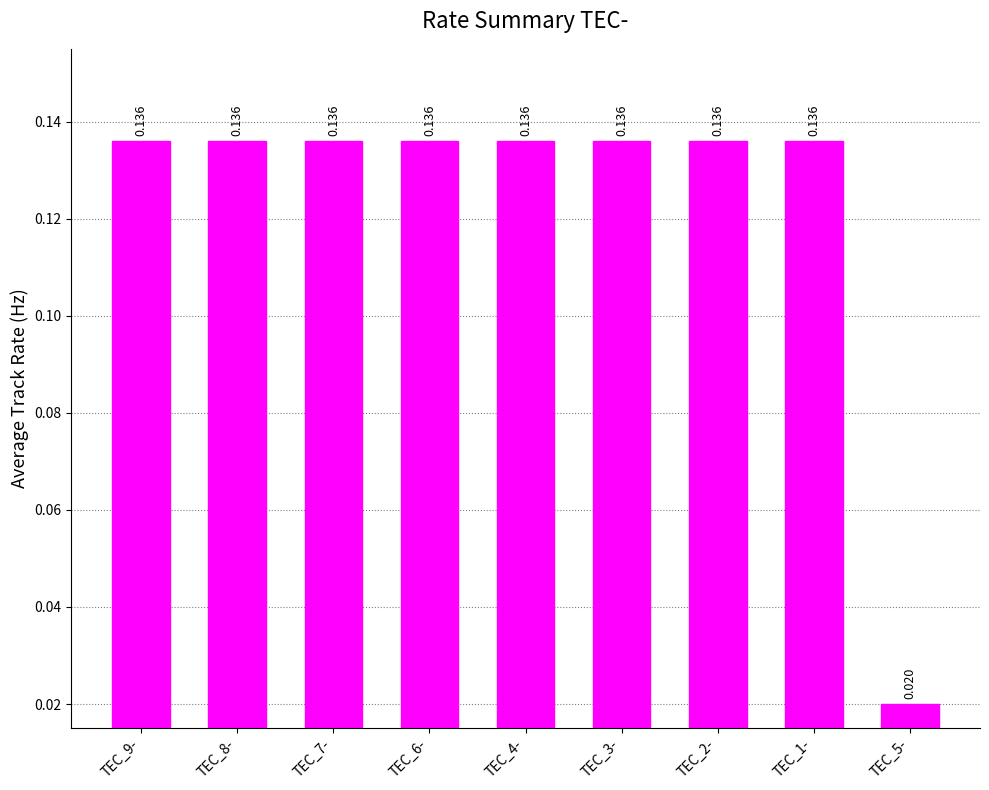

How many bars are there in total?

9